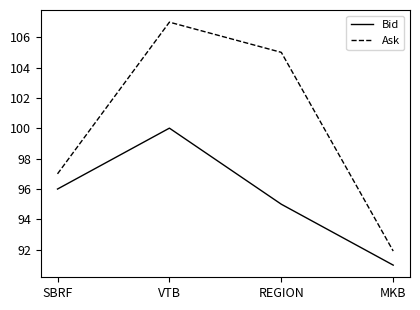

True or false: Bid and Ask cross at least once.

False